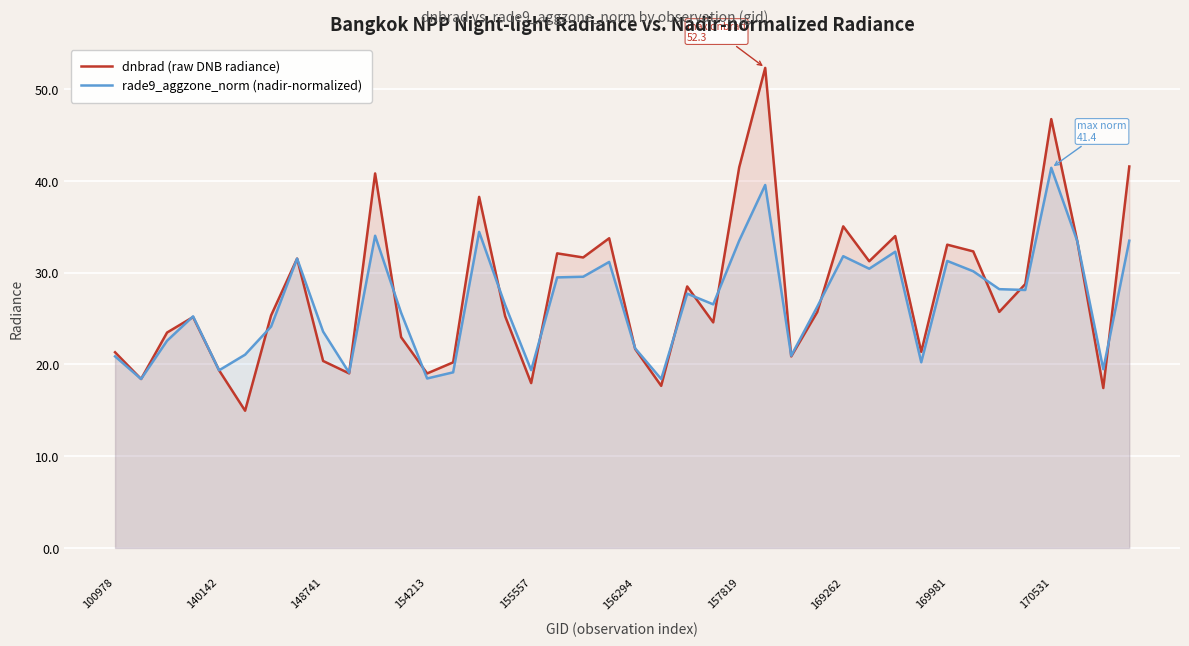

What is the maximum value shown in the chart?

52.3